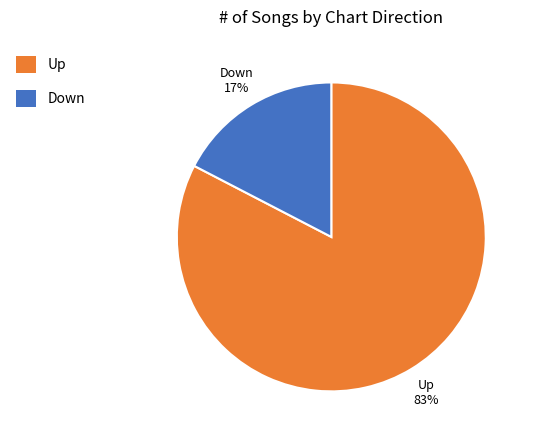

Which slice is the largest?

Up